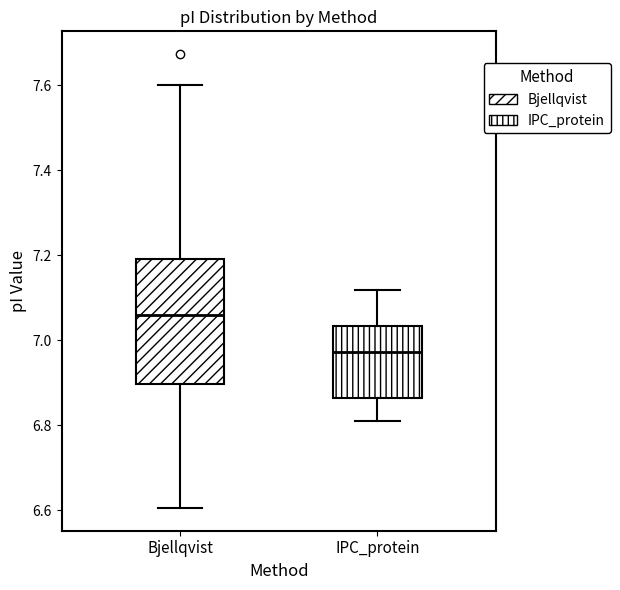

Which box is the tallest, from its lower edge to its upper edge?

Bjellqvist